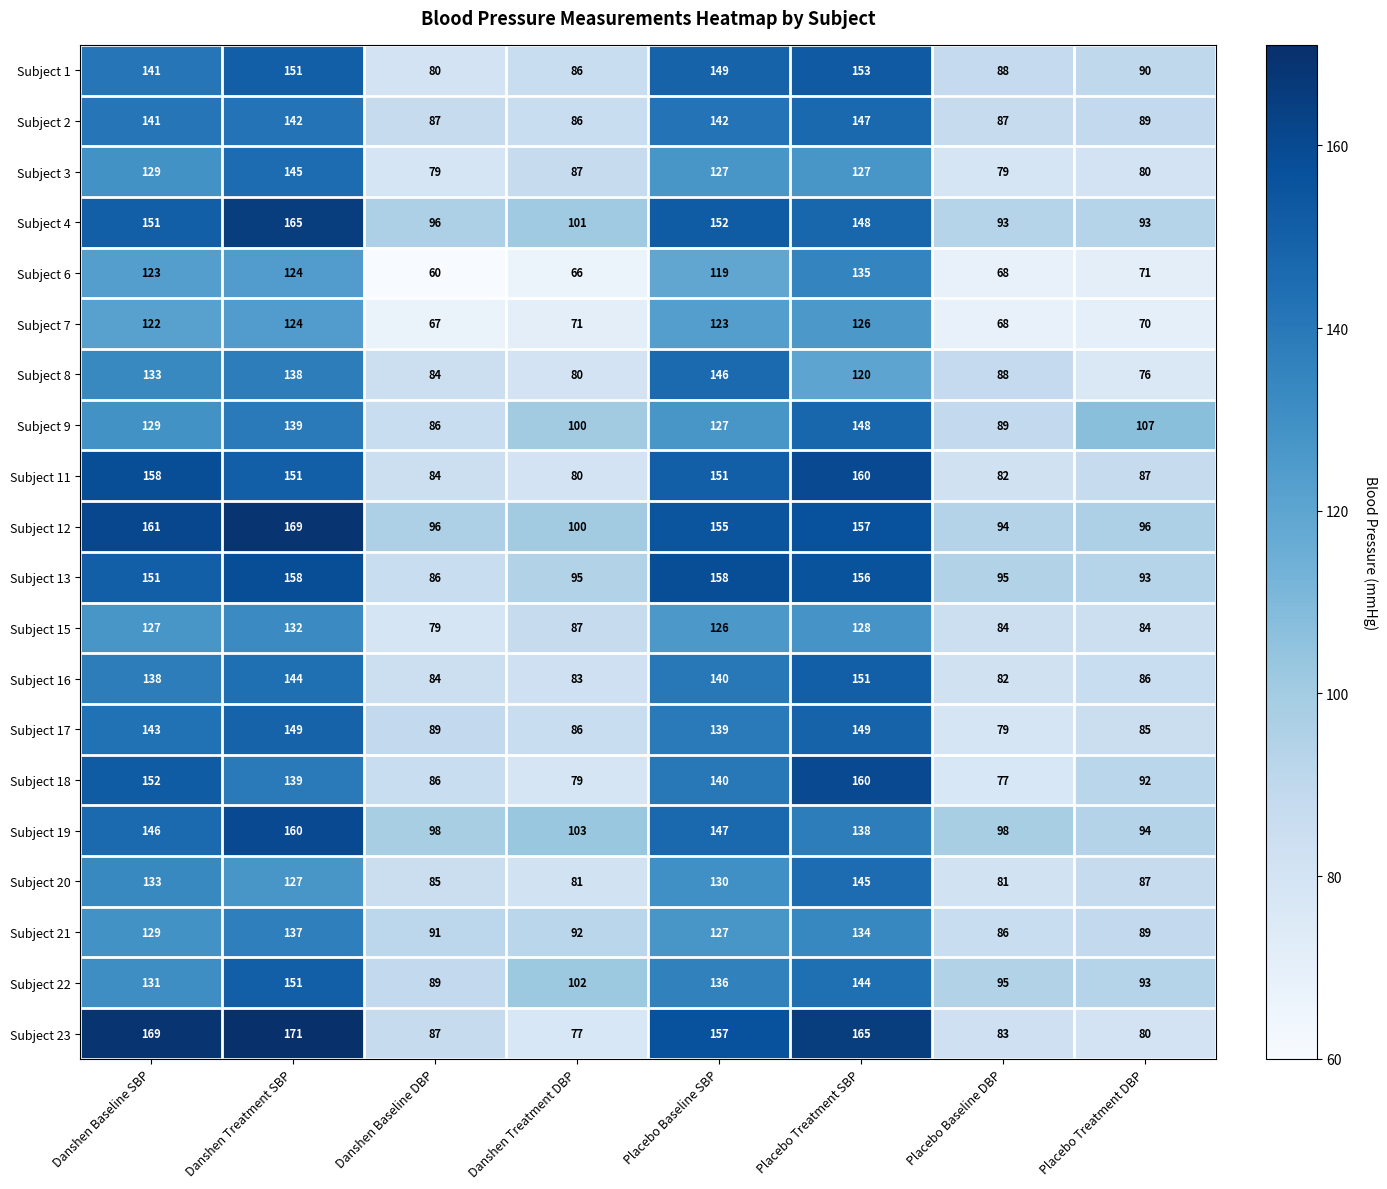

What is the smallest value displayed?

60